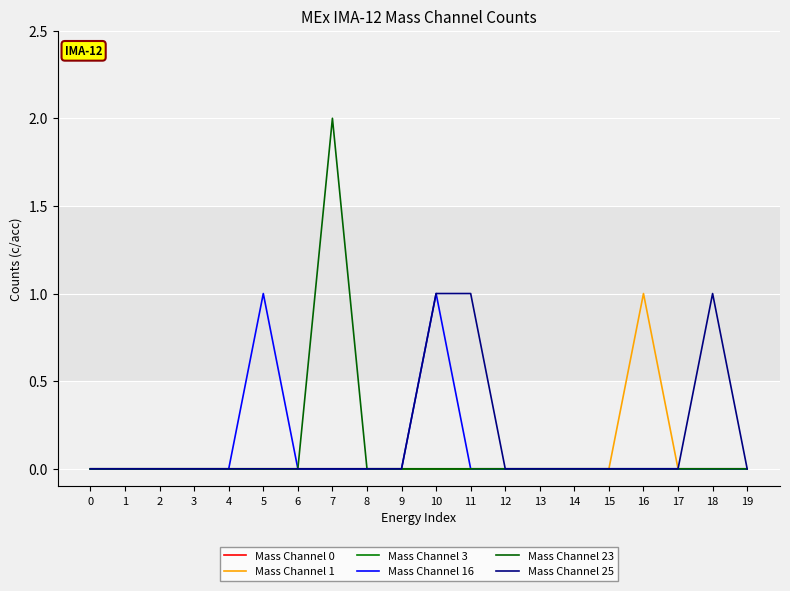

What is the sum of all Mass Channel 23 values?

2